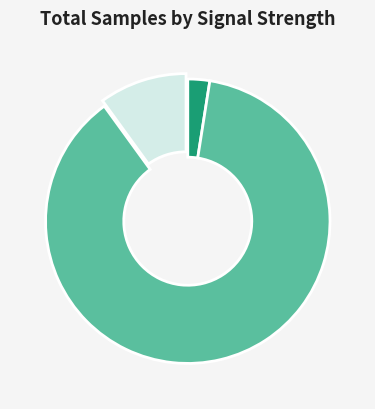

Is there any slice that represents more than half of the pie?

Yes